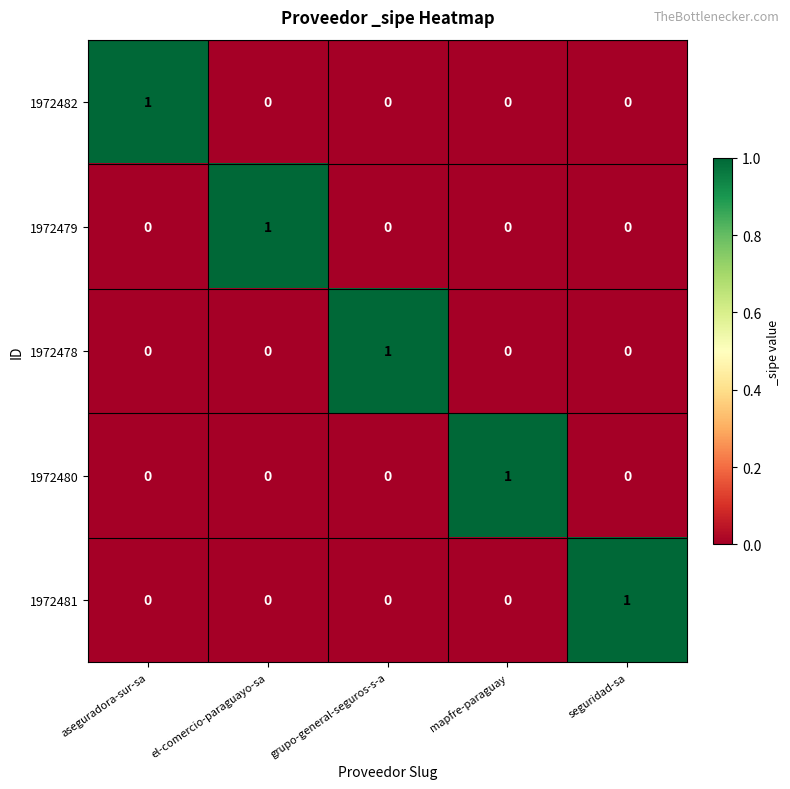

At how many categories does at least one series exceed 0?

5